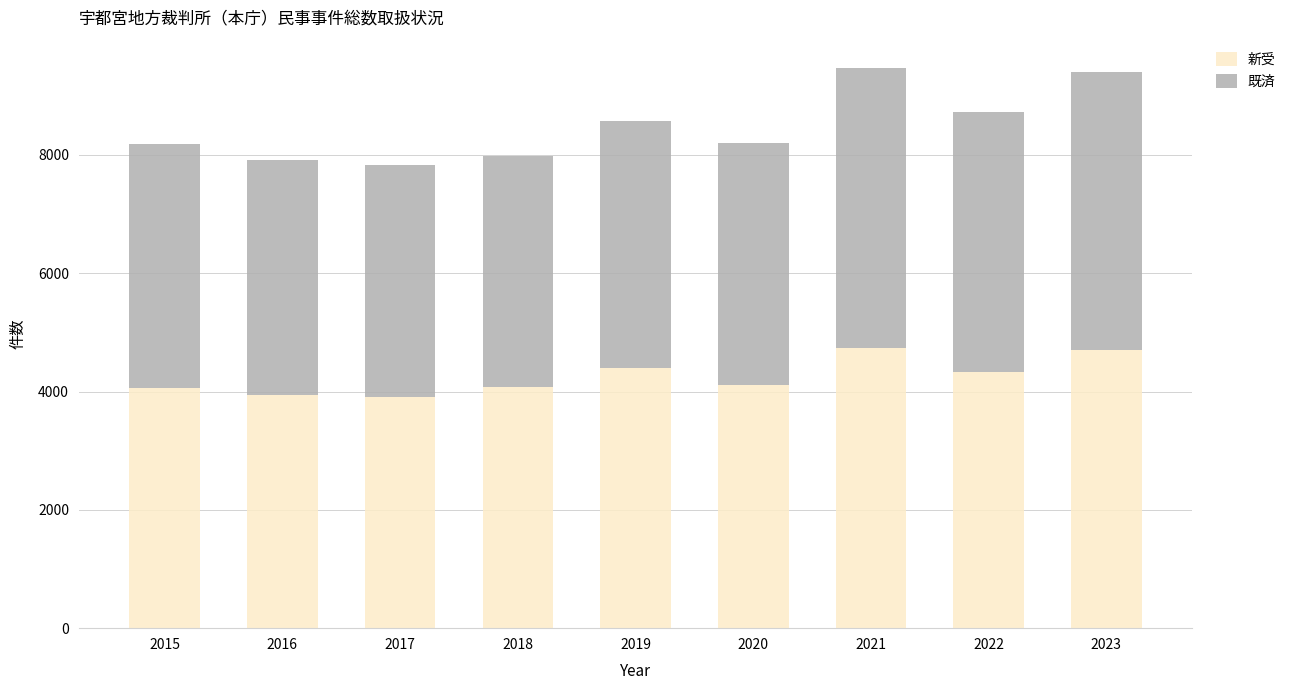

What is the difference between the 新受 values at 2018 and 2016?

133